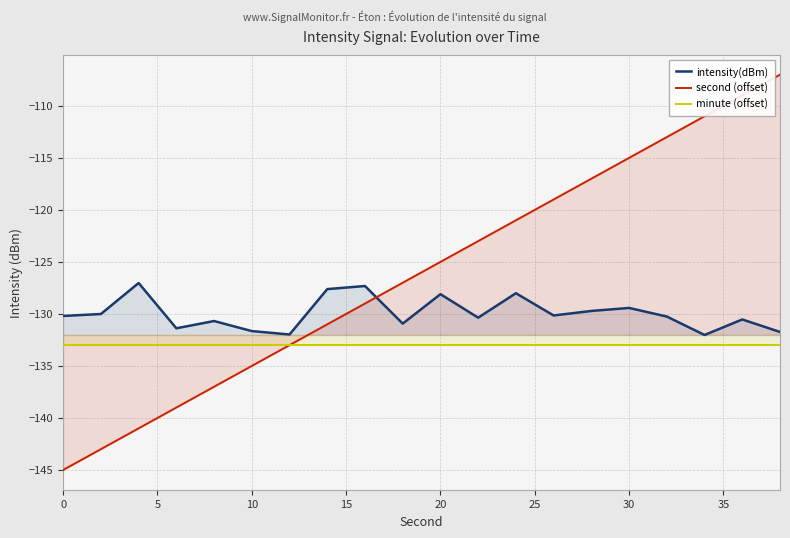

Which series has the largest total across all categories?

second (offset)